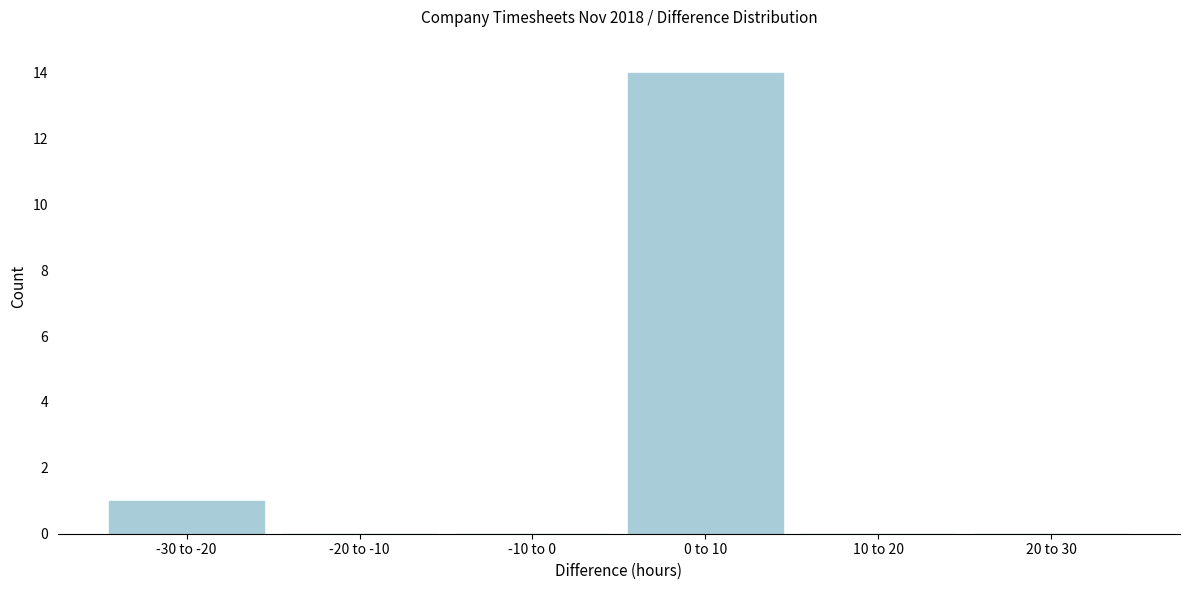

Reading left to right, extract all data points from this chart.

-30 to -20=1	-20 to -10=0	-10 to 0=0	0 to 10=14	10 to 20=0	20 to 30=0